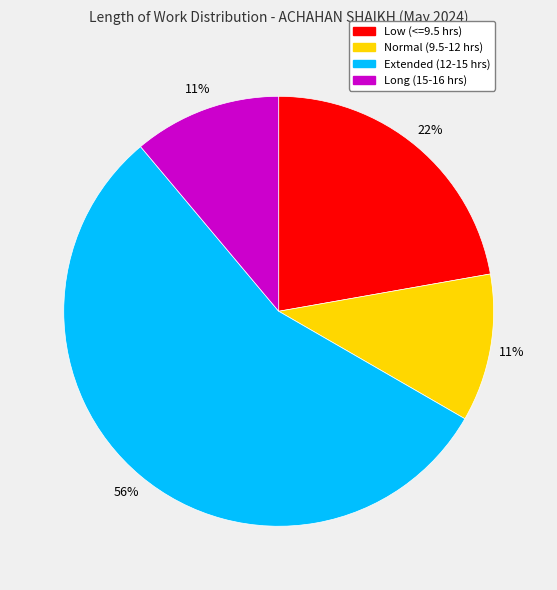

Does any single category account for the majority?

Yes